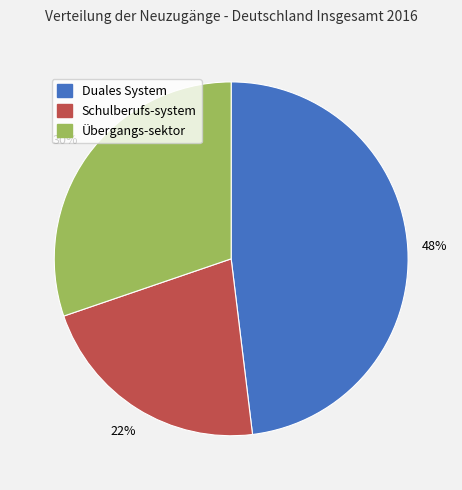

Rank the categories by value from highest to lowest.

Duales System, Übergangs-sektor, Schulberufs-system